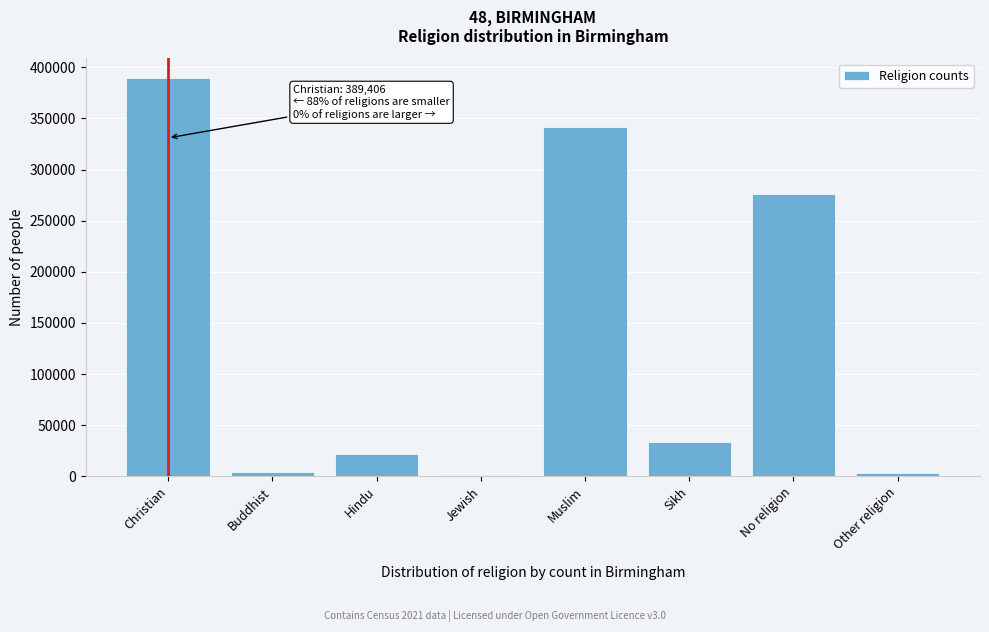

What is the label of the 6th bar from the right?

Hindu